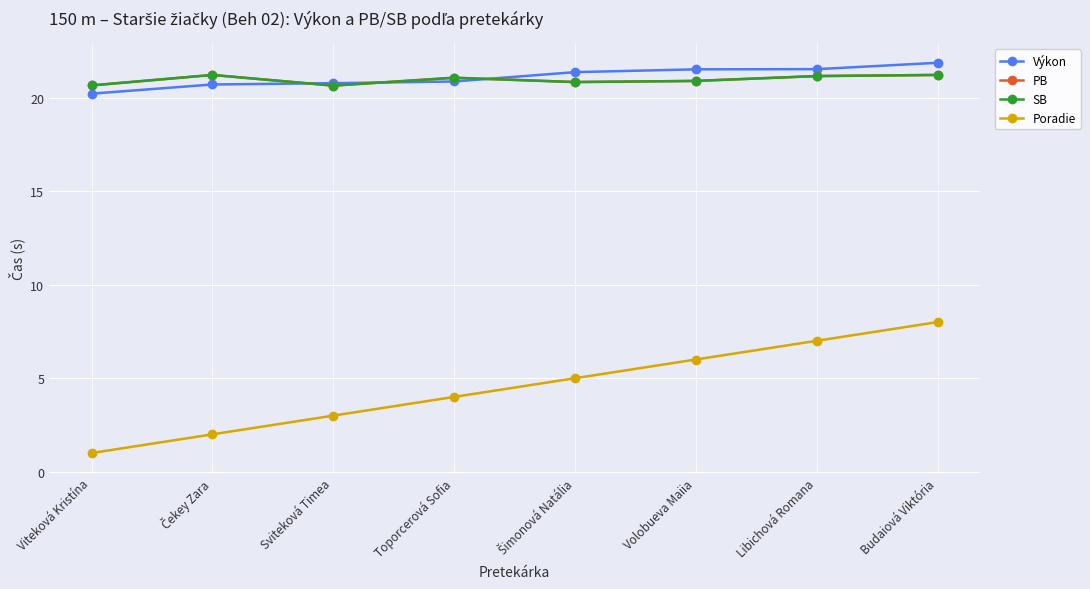

What is the difference between the second highest and minimum values in the PB series?

0.6